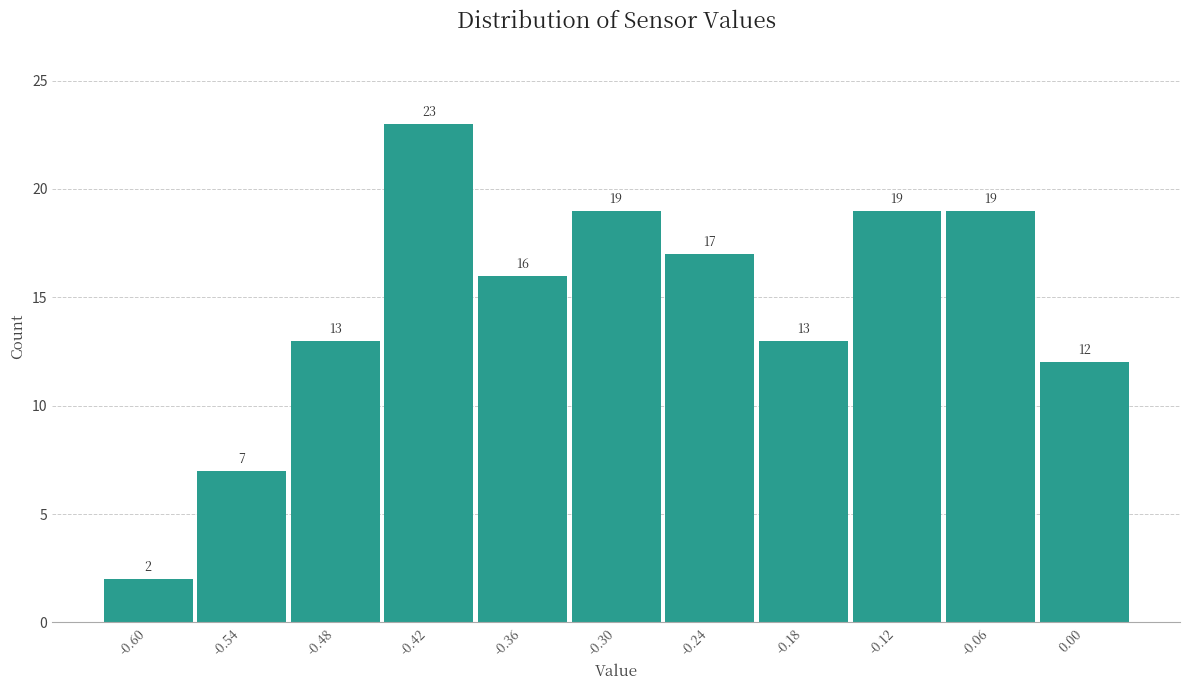

Reading left to right, what are all the values shown in this chart?

2	7	13	23	16	19	17	13	19	19	12